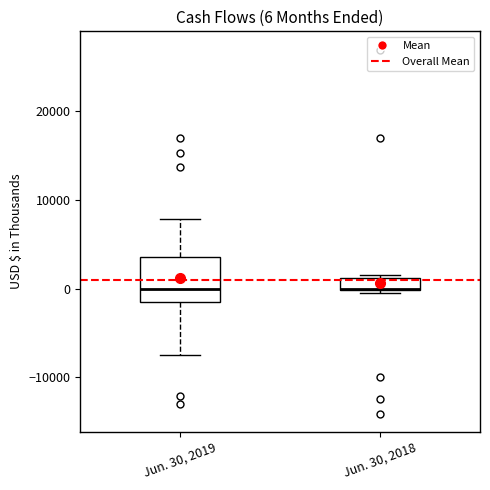

Comparing the boxes themselves (not the whiskers), which one is the tallest?

Jun. 30, 2019